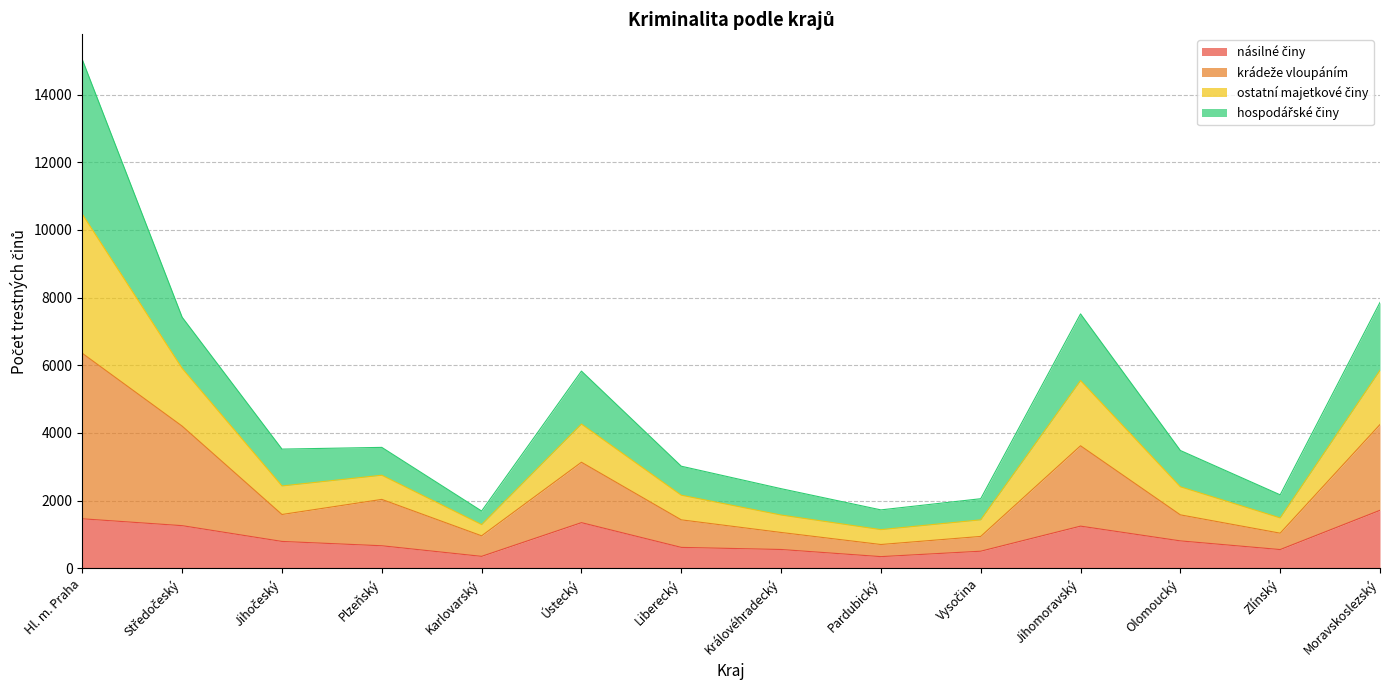

At which category is the sum across all series the highest?

Hl. m. Praha